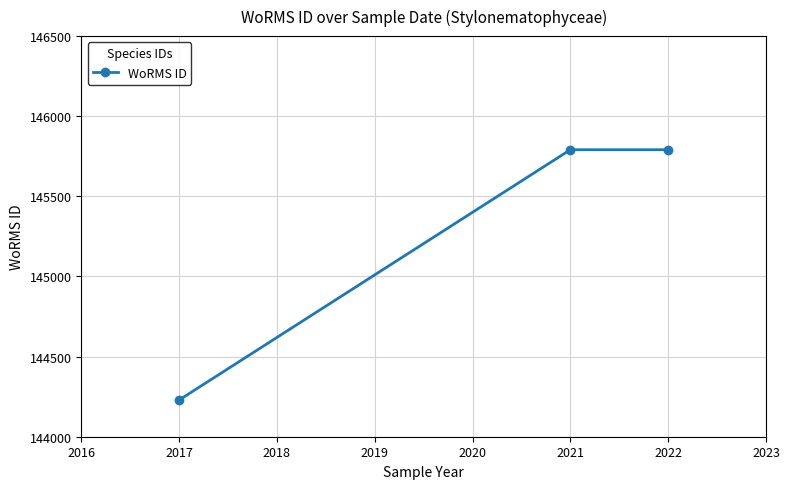

Reading left to right, list all the values displayed in this chart.

144229	145791	145791